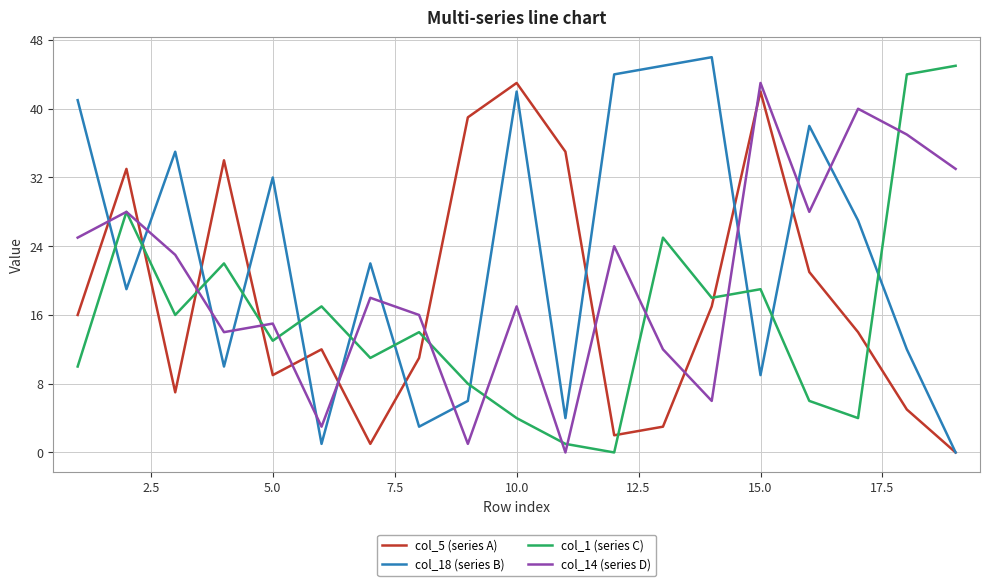

True or false: col_1 (series C) and col_18 (series B) cross at least once.

True